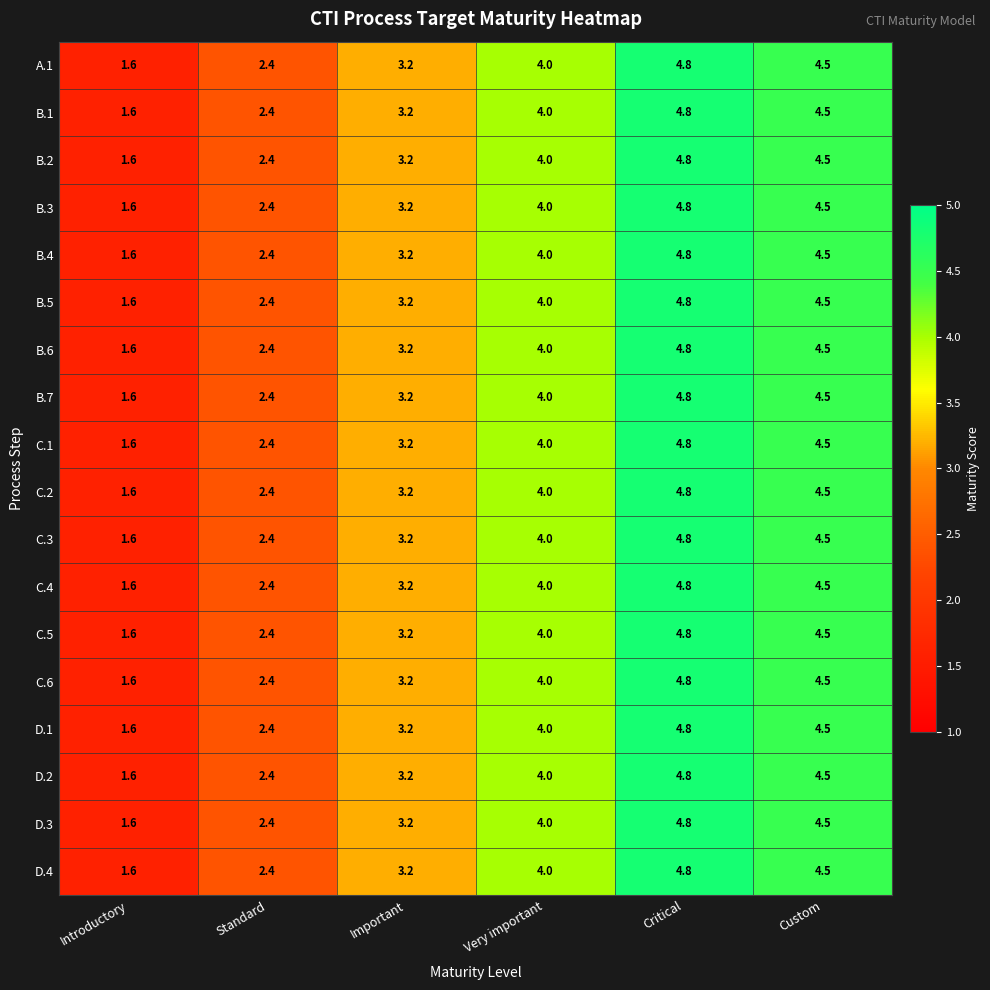

What is the sum of the D.1 values at Critical and Introductory?

6.4